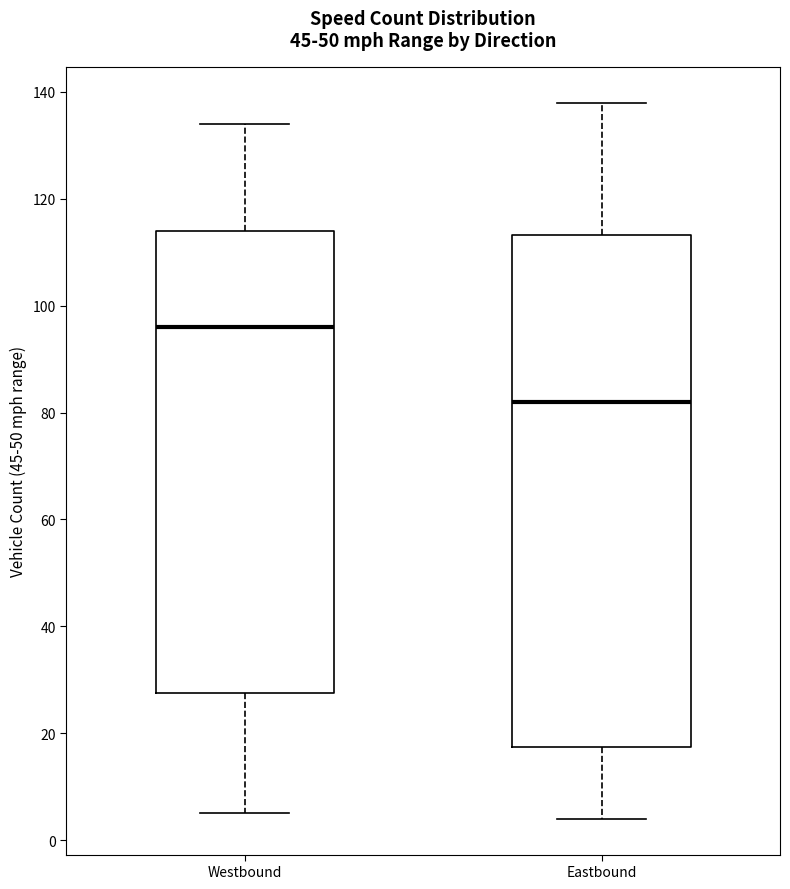

Which box is the tallest, from its lower edge to its upper edge?

Eastbound